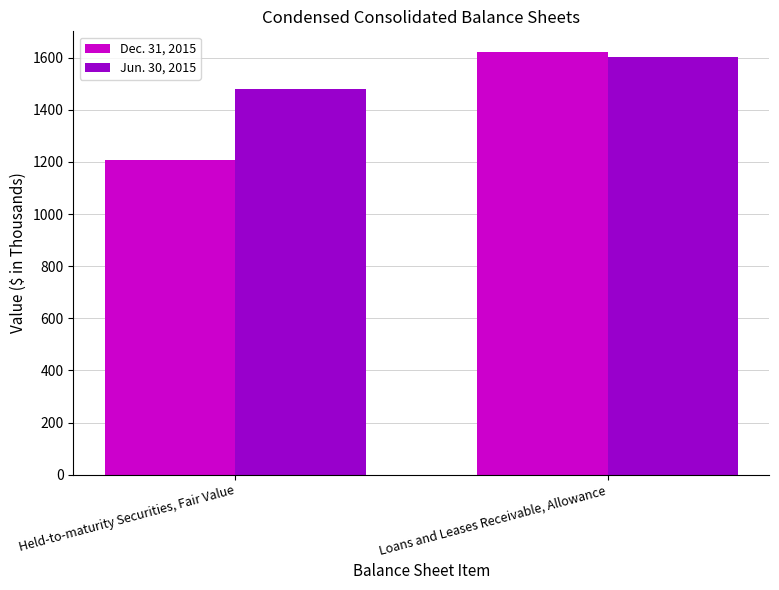

How many Dec. 31, 2015 values are between 1209 and 1620?

2